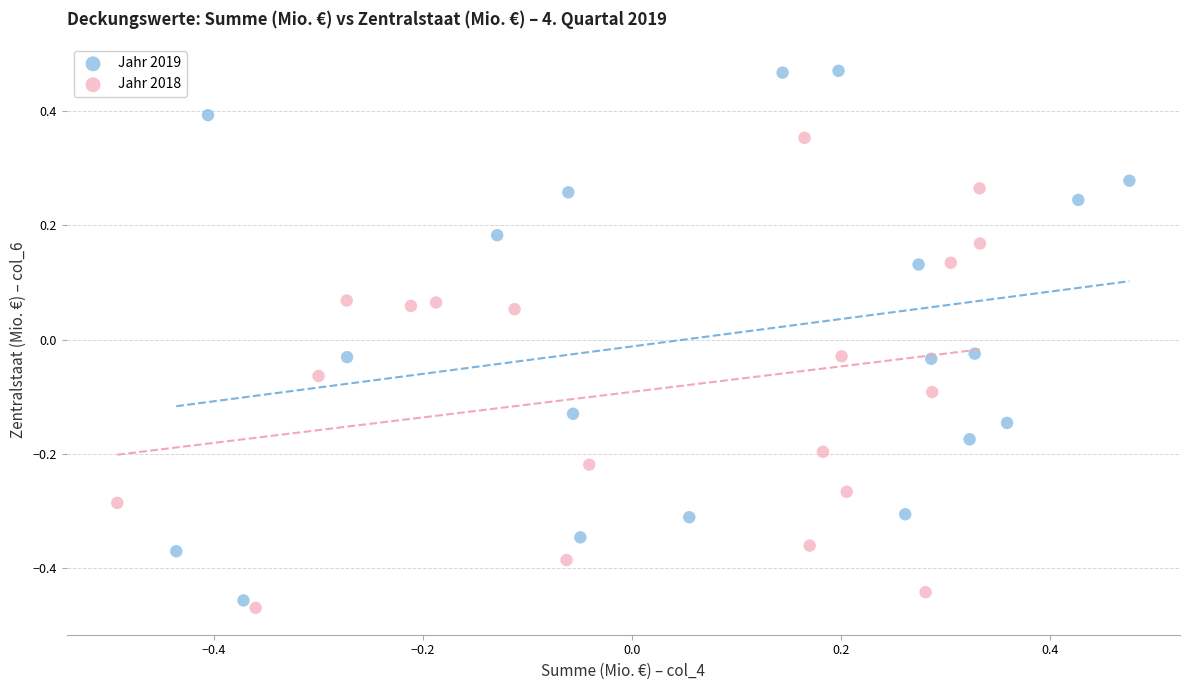

Which series has the widest spread of Y values?

Jahr 2019